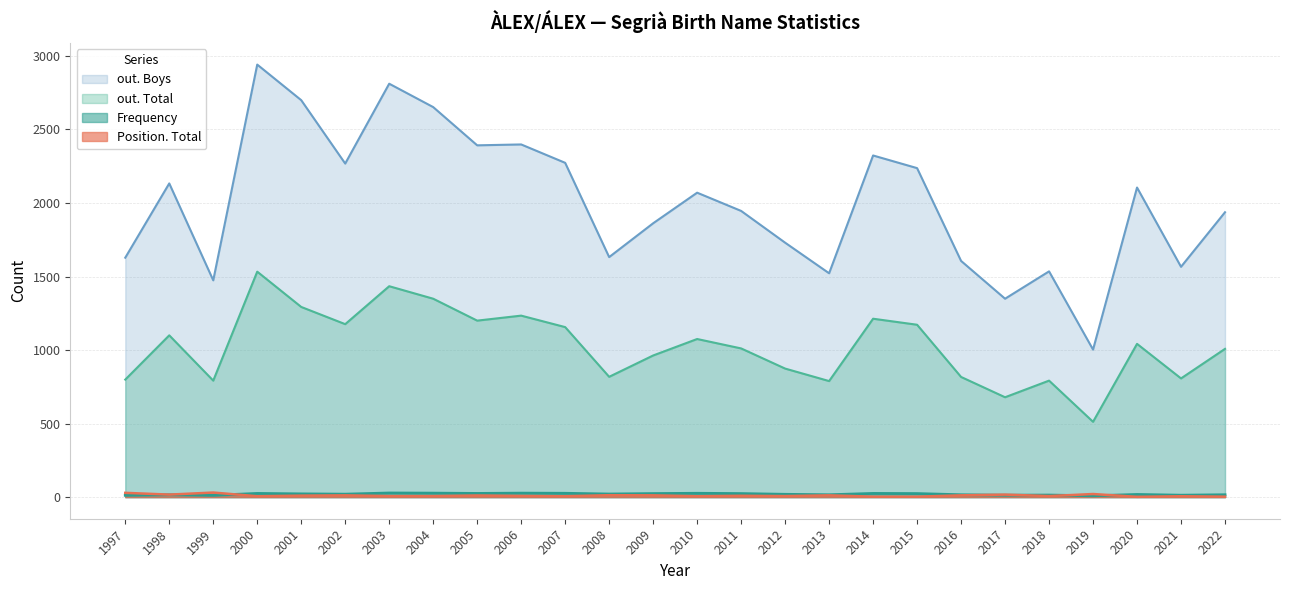

What is the highest value of the out. Boys series?

2941